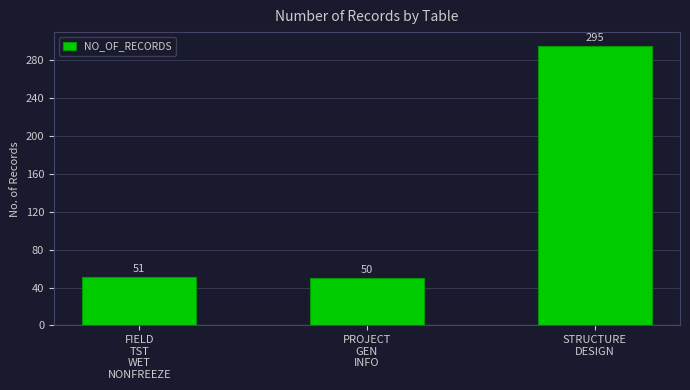

The chart shows a value of 50 at PROJECT
GEN
INFO. True or false?

True